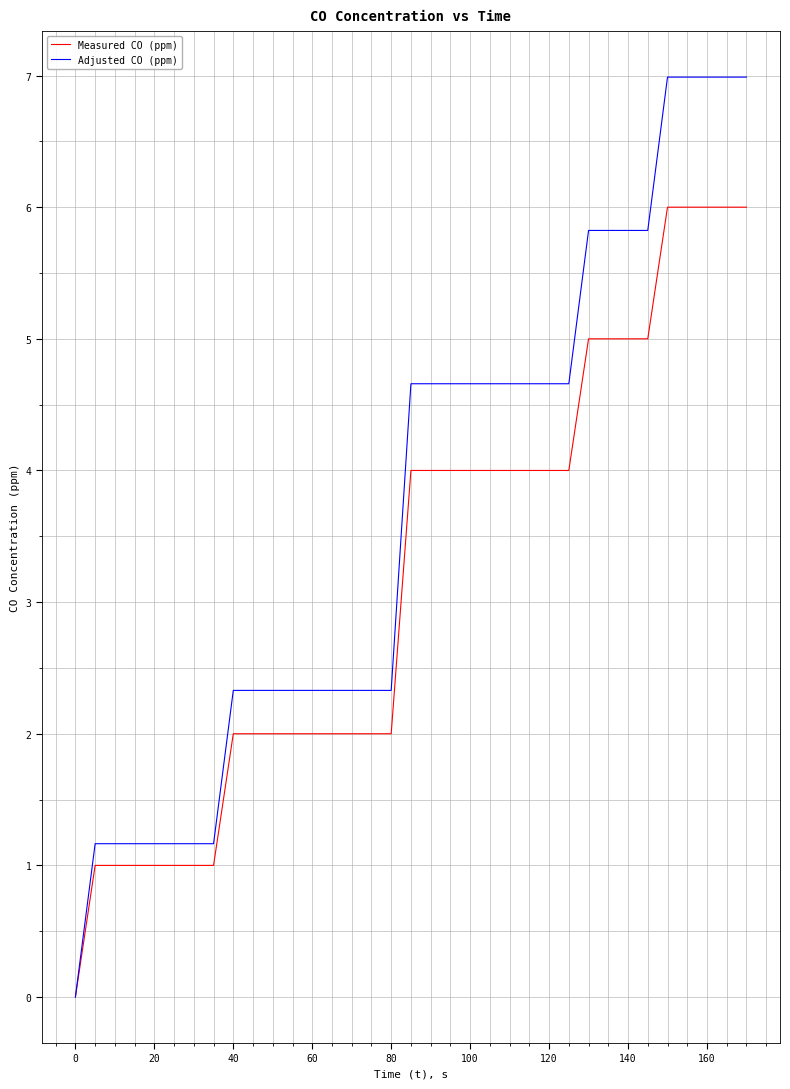

Count the number of data series in this chart.

2